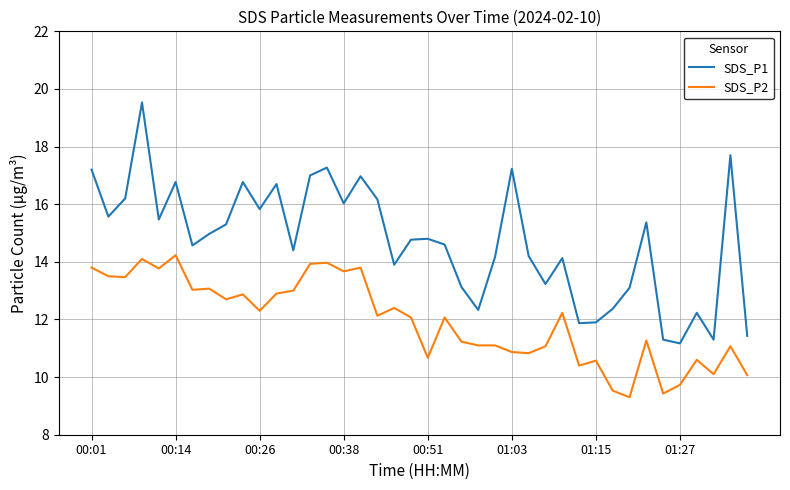

List the series in order of their overall mean, highest first.

SDS_P1, SDS_P2